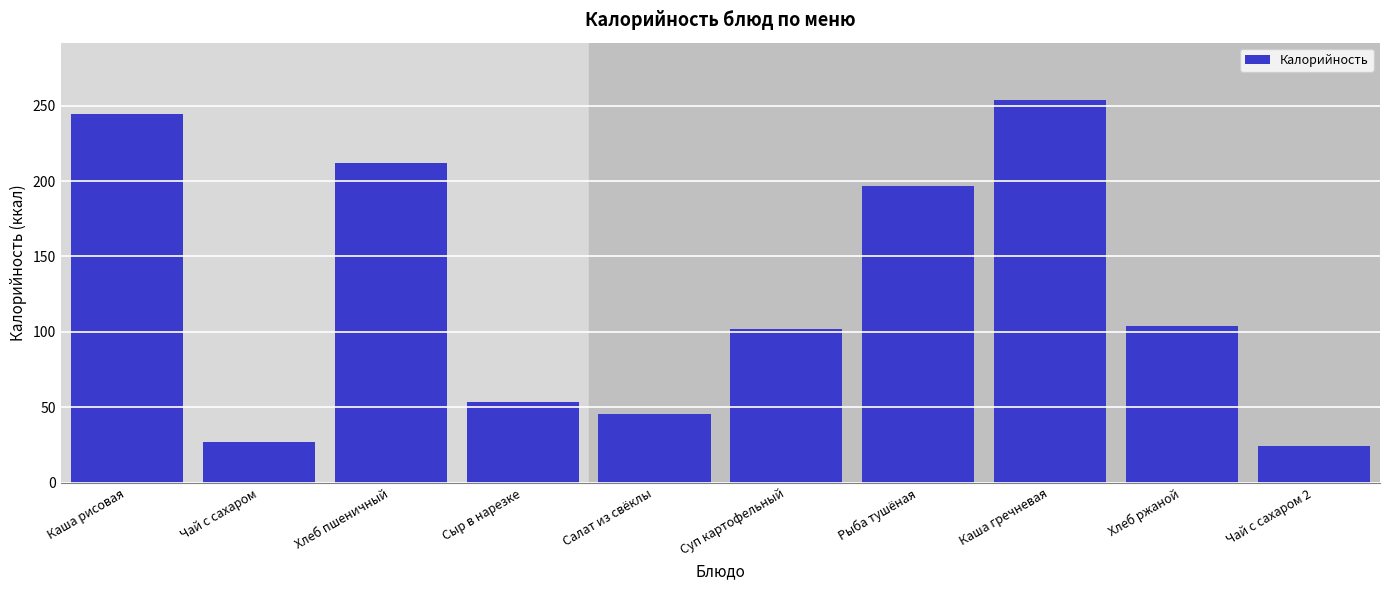

Reading left to right, extract all data points from this chart.

Каша рисовая=244.5	Чай с сахаром=26.8	Хлеб пшеничный=212.0	Сыр в нарезке=53.8	Салат из свёклы=45.6	Суп картофельный=102.0	Рыба тушёная=197.0	Каша гречневая=253.7	Хлеб ржаной=103.6	Чай с сахаром 2=24.1